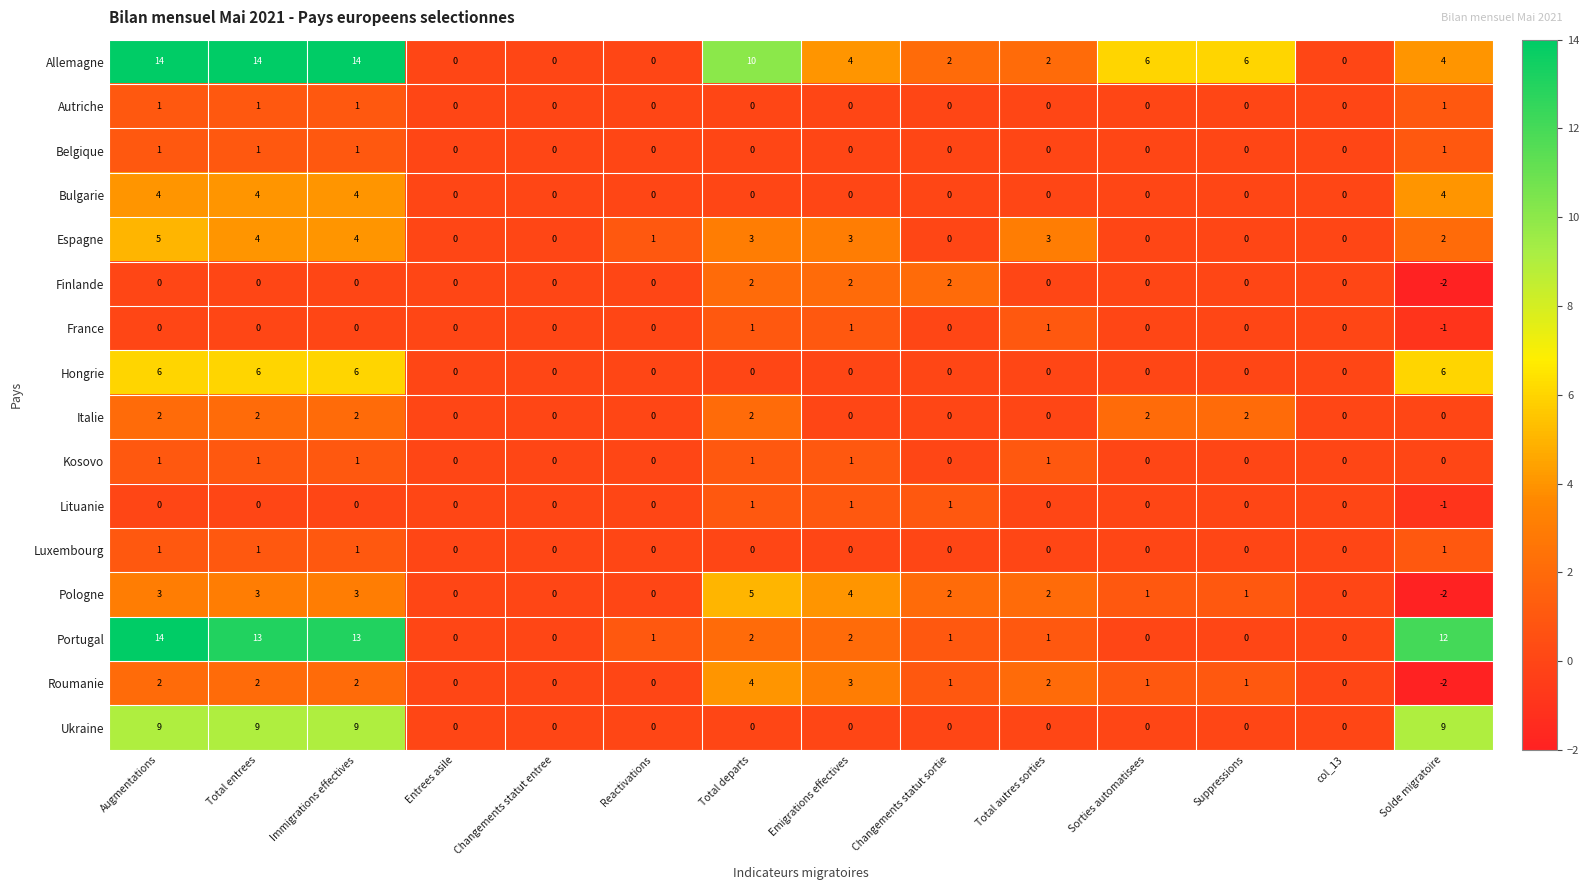

The value of Roumanie at Emigrations effectives is 3. True or false?

True